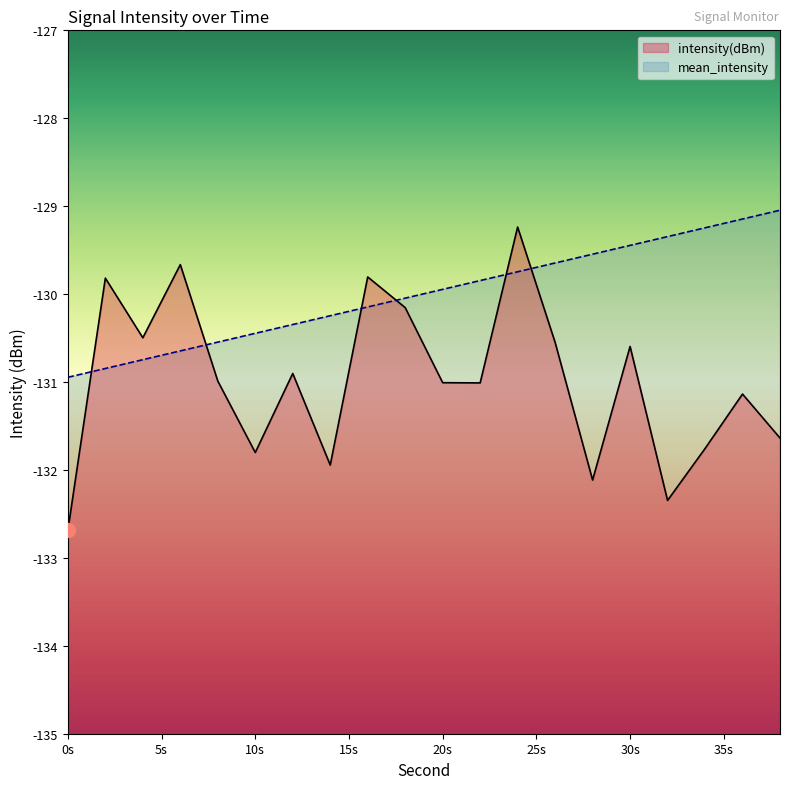

Where is the first local minimum for intensity(dBm)?

4